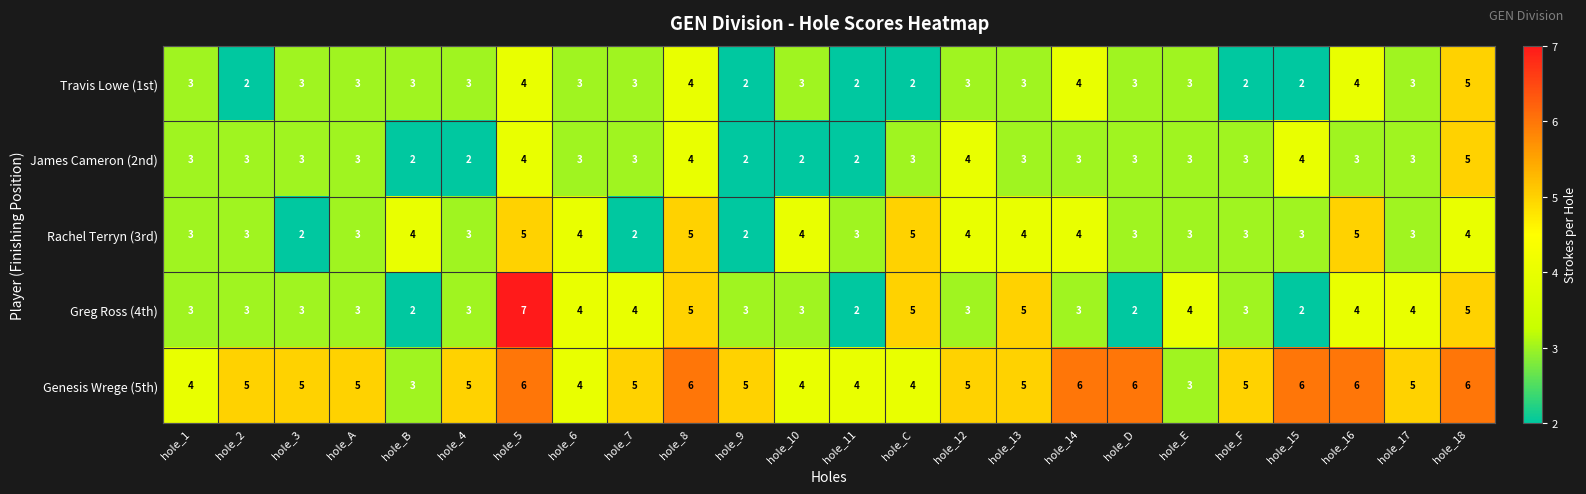

At which category is the sum across all series the highest?

hole_5